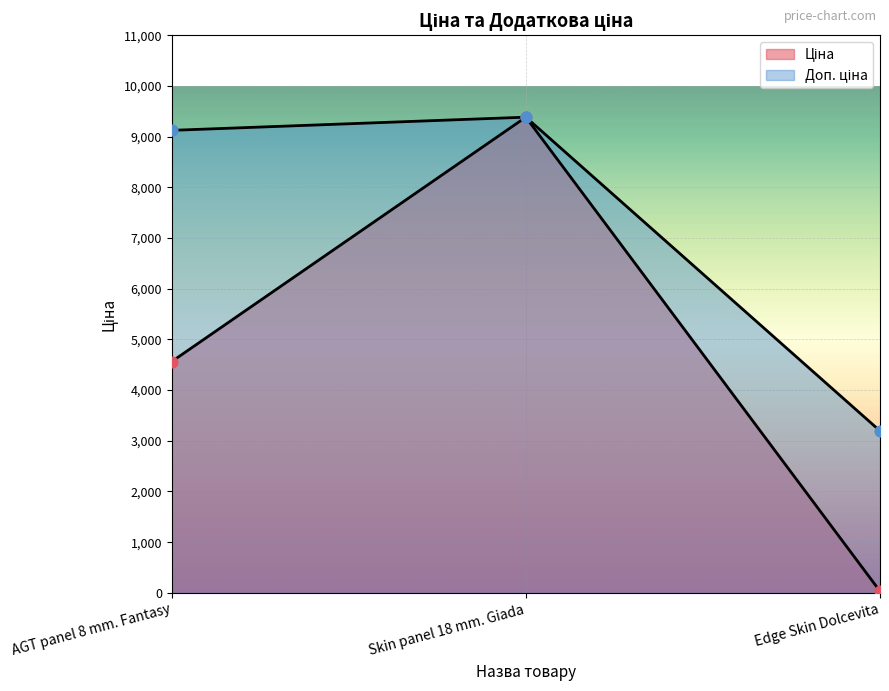

What are all the series names shown in the legend?

Ціна, Доп. ціна